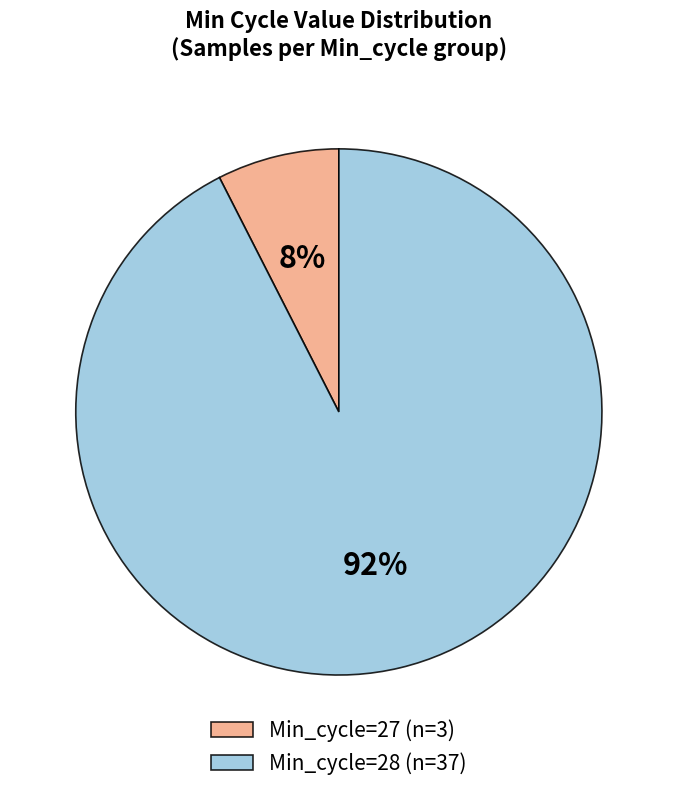

Count the number of slices in the pie.

2